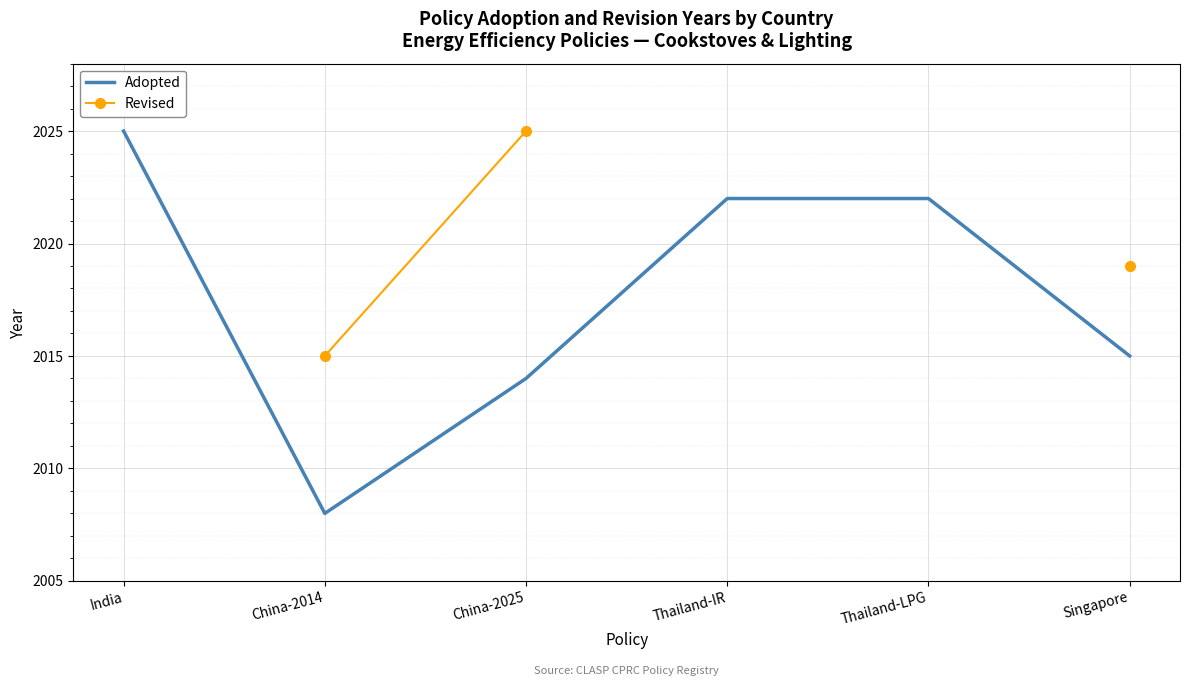

What is the lowest value of the Adopted series?

2008